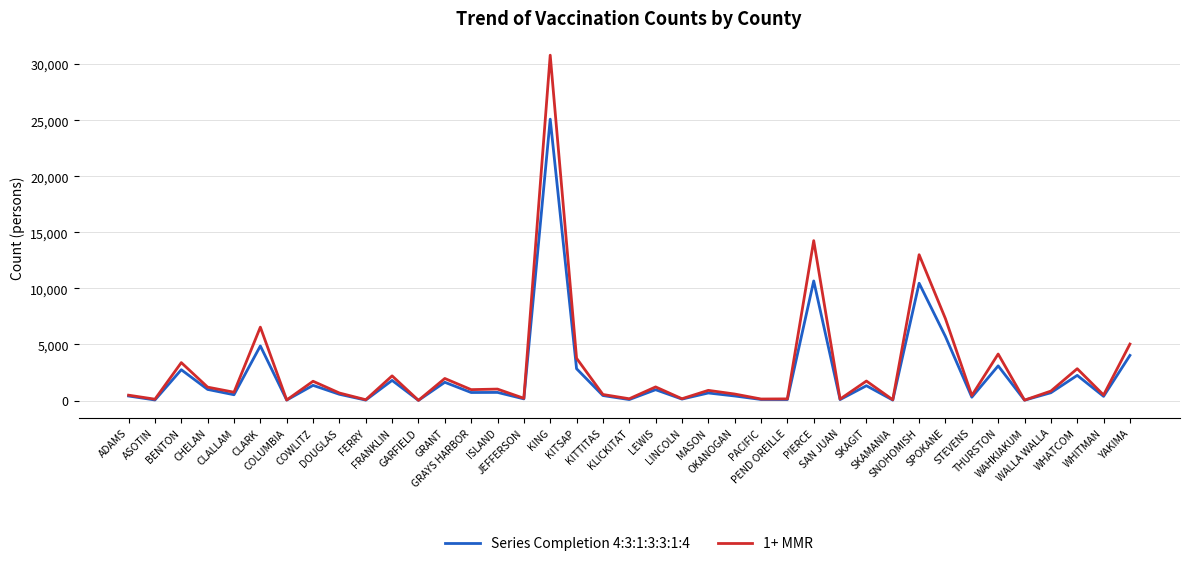

What is the greatest value displayed?

30799